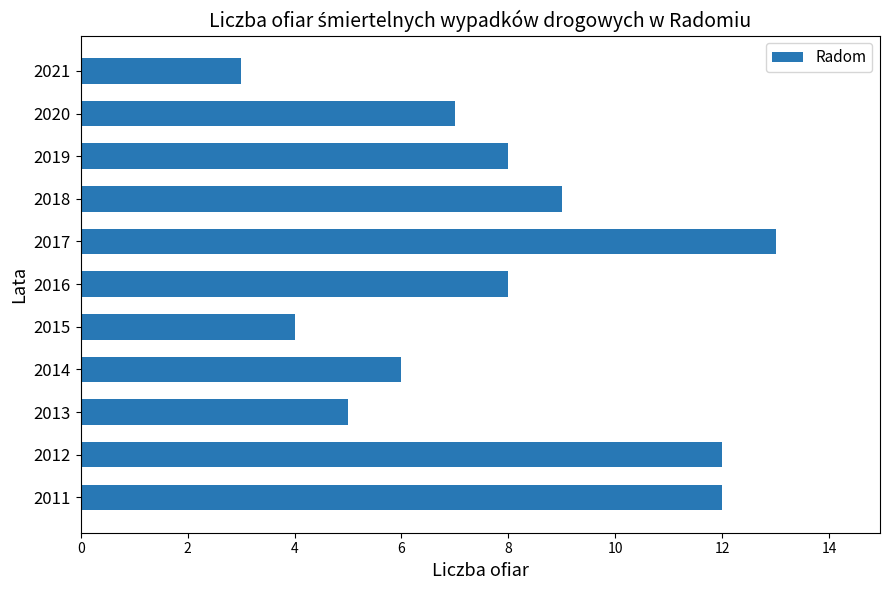

What is the average value?

8